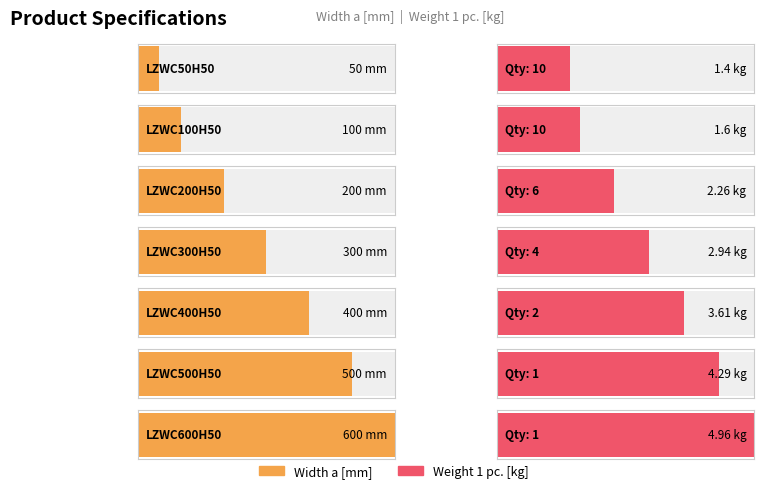

The Width a [mm] series shows 500.0 at LZWC500H50. True or false?

True